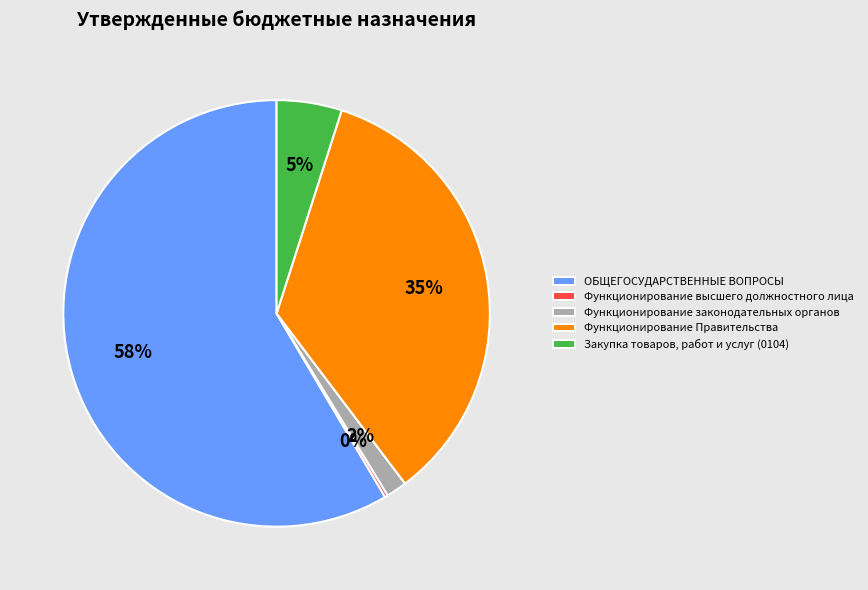

To the nearest percent, what percentage of the pie is Закупка товаров, работ и услуг (0104)?

5%